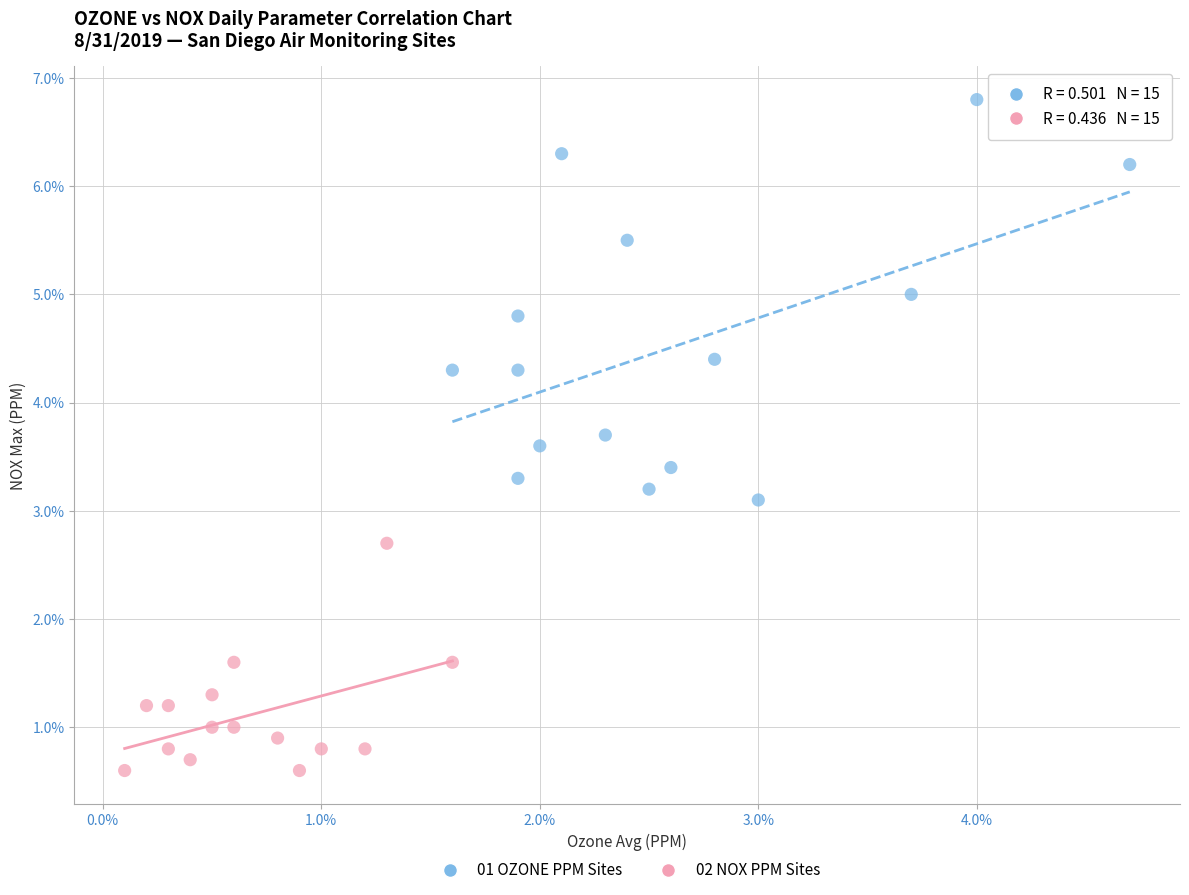

Which series reaches the minimum Y coordinate?

02 NOX PPM Sites